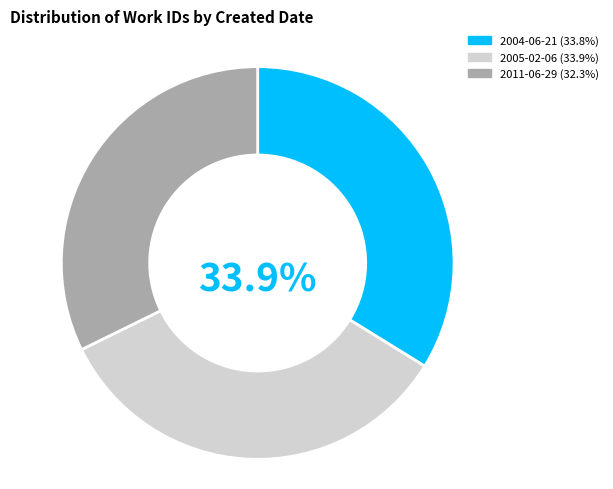

To the nearest percent, what percentage of the pie is 2011-06-29?

32%